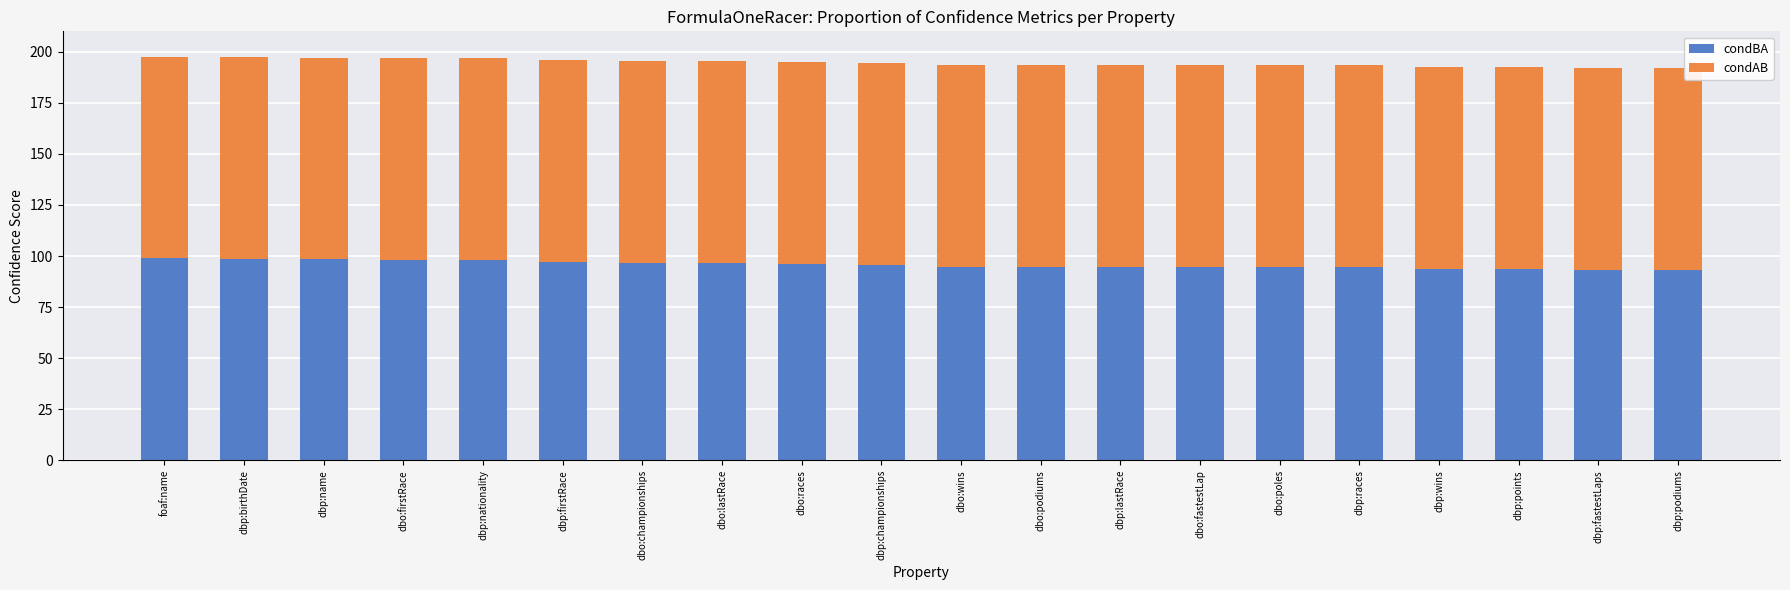

What is the total value across all series at dbo:poles?

193.5